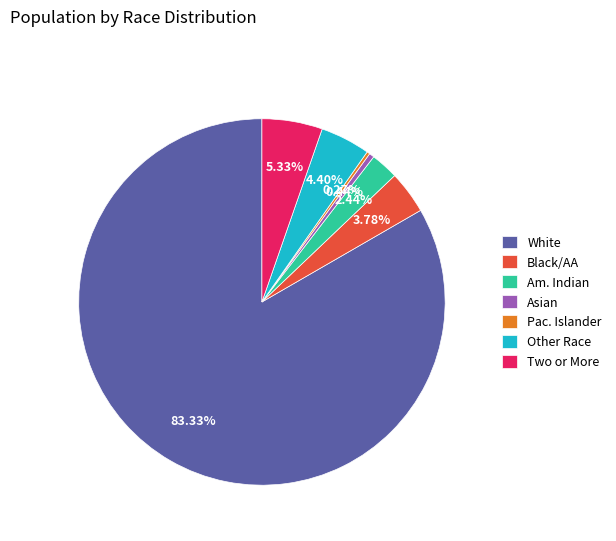

What is the ratio of the value at Two or More to the value at Am. Indian?

2.2